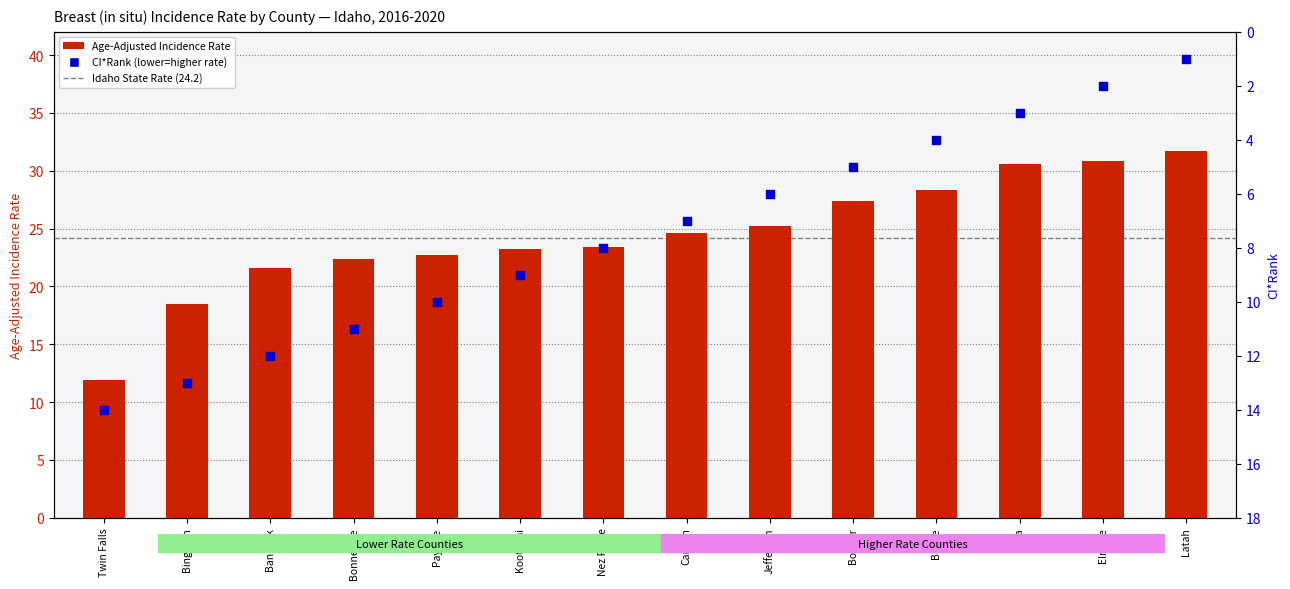

What is the total value across all series at Ada?

33.6